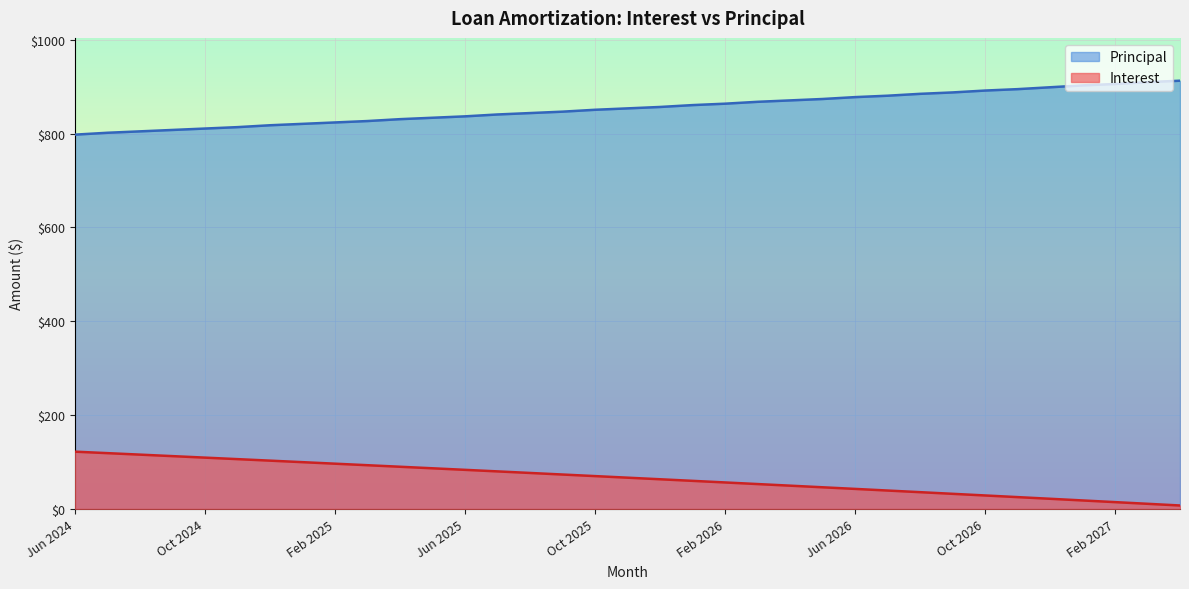

True or false: Principal and Interest intersect in this chart.

False